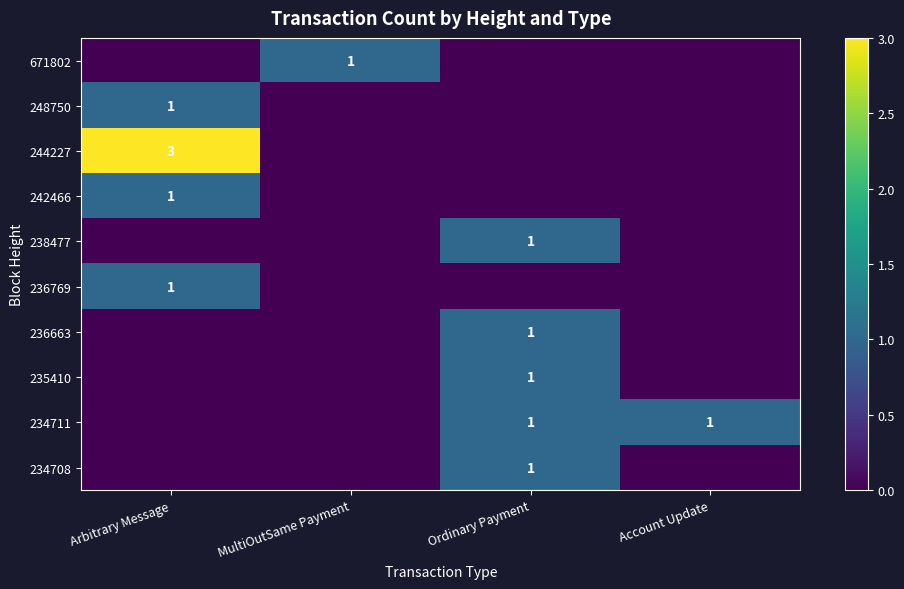

List the labels in order of 671802 value, largest first.

MultiOutSame Payment, Arbitrary Message, Ordinary Payment, Account Update